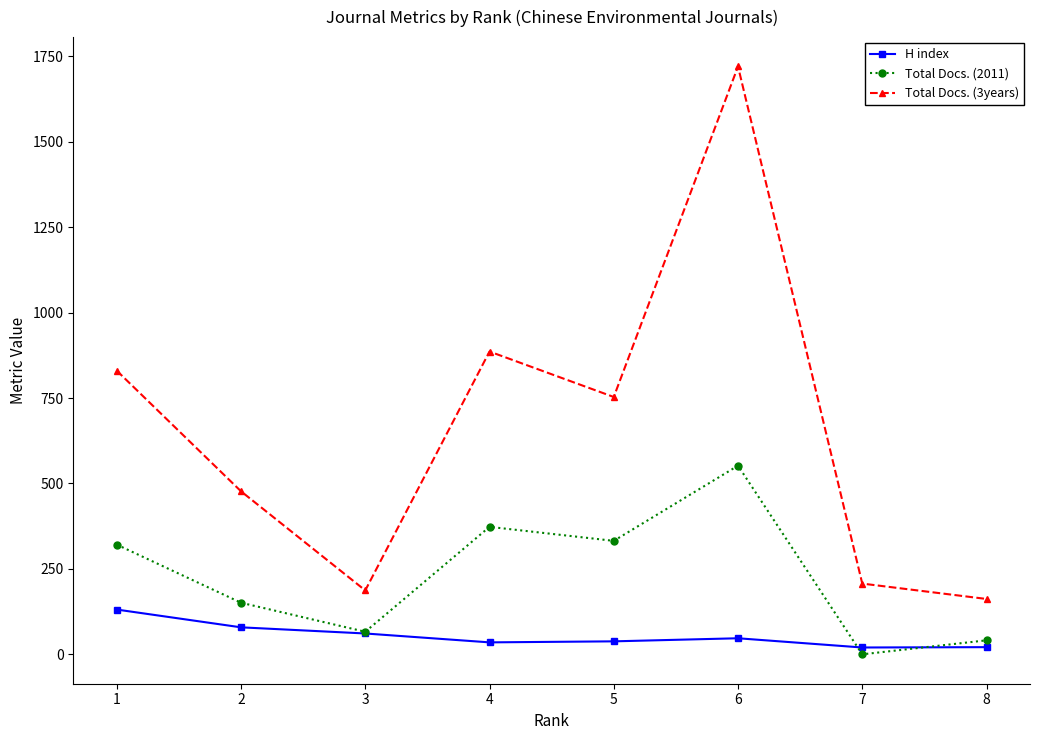

What is the sum of all H index values?

432